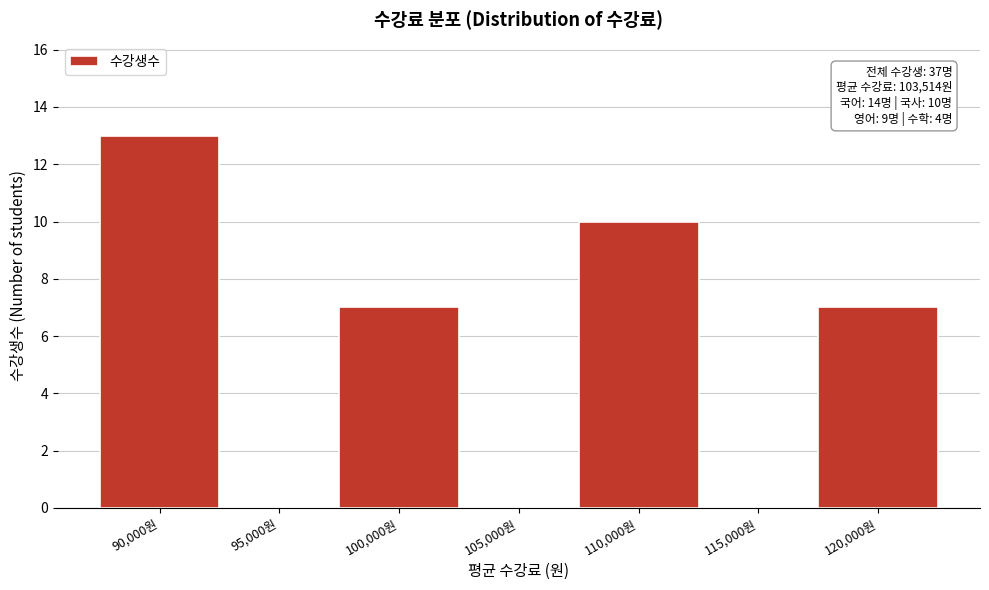

Reading left to right, what are all the values shown in this chart?

90,000원=13	95,000원=0	100,000원=7	105,000원=0	110,000원=10	115,000원=0	120,000원=7